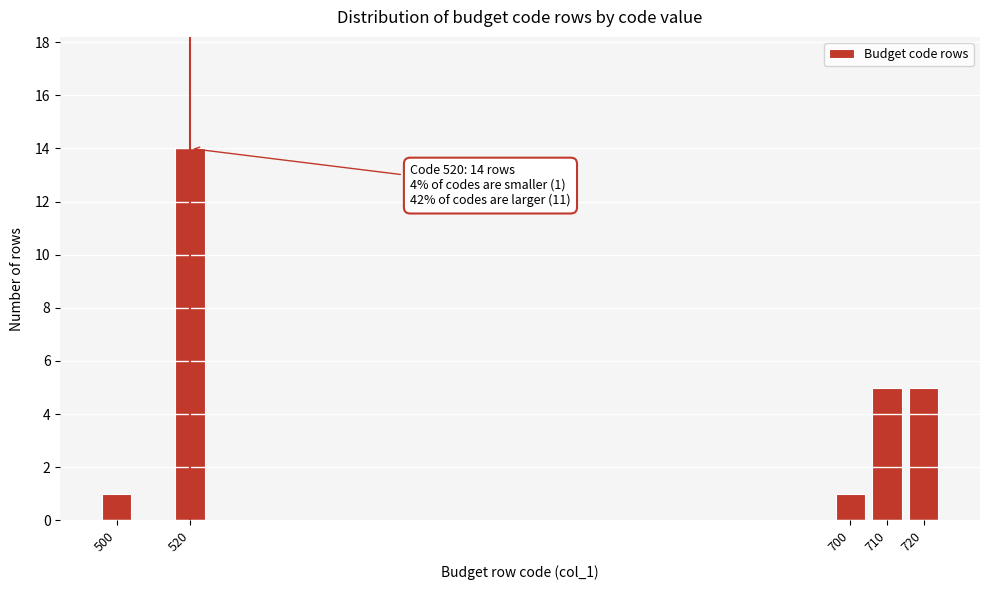

Reading left to right, list all the values displayed in this chart.

500=1	520=14	700=1	710=5	720=5